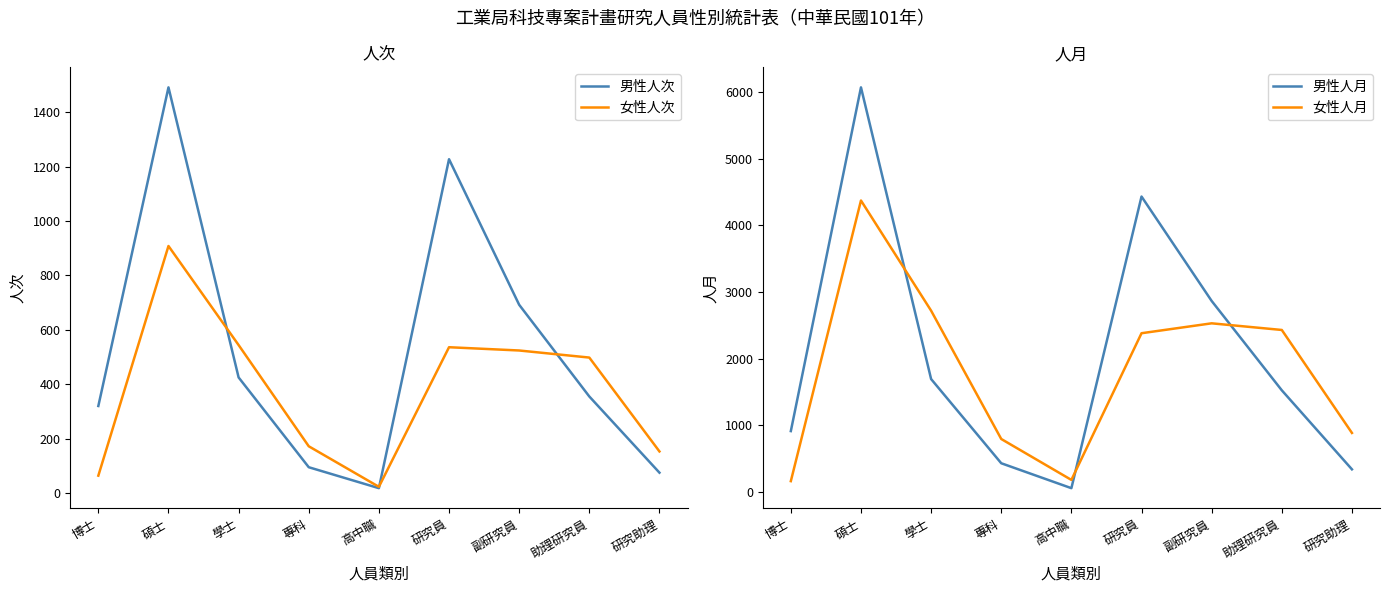

At which label does 女性人次 reach its peak?

碩士